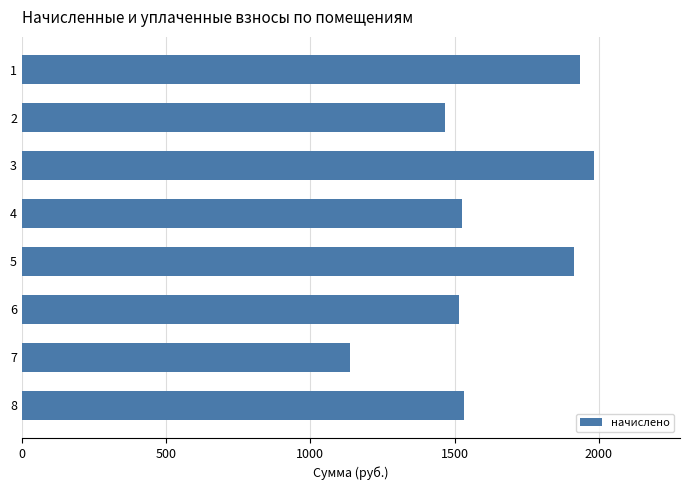

What is the sum of all values?

13007.0